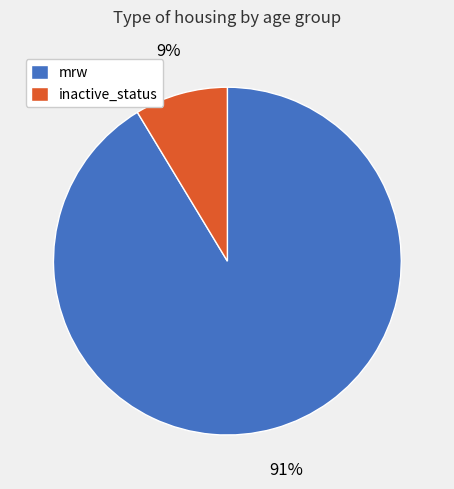

Is it true that mrw is 99% of the pie?

False